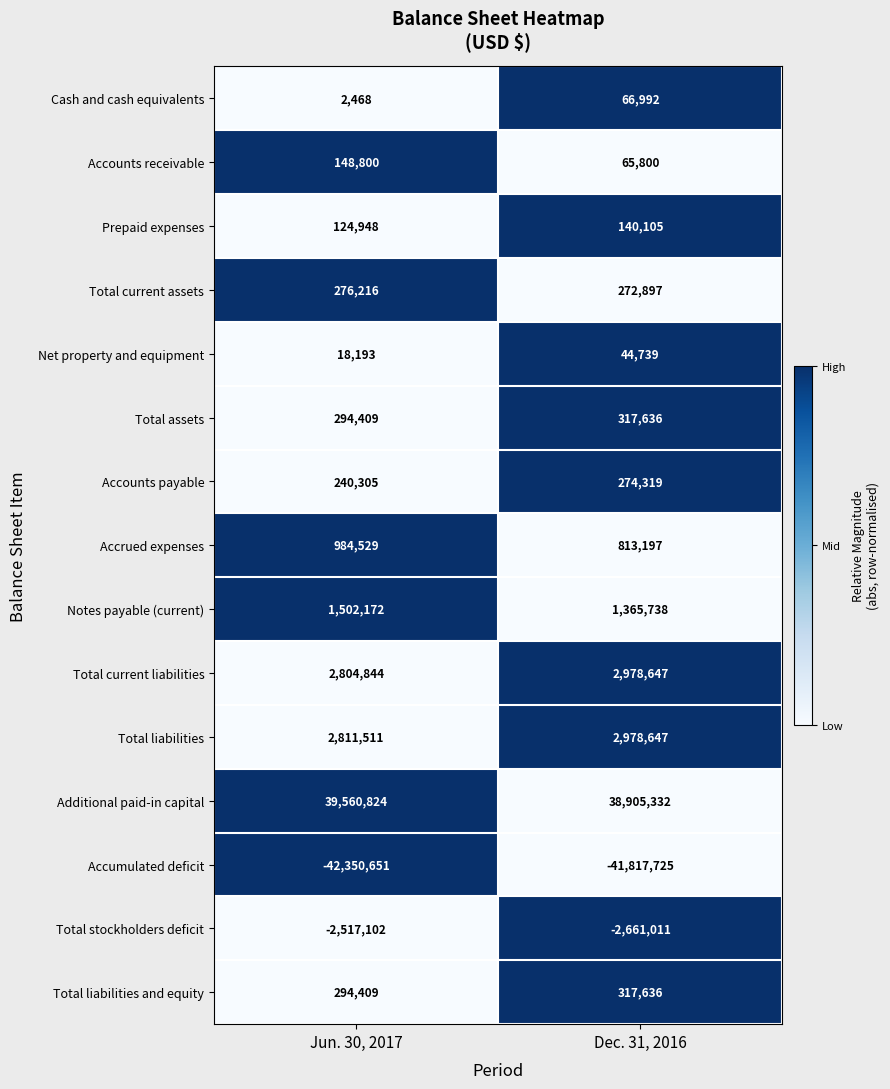

What is the smallest value displayed?

-42350651